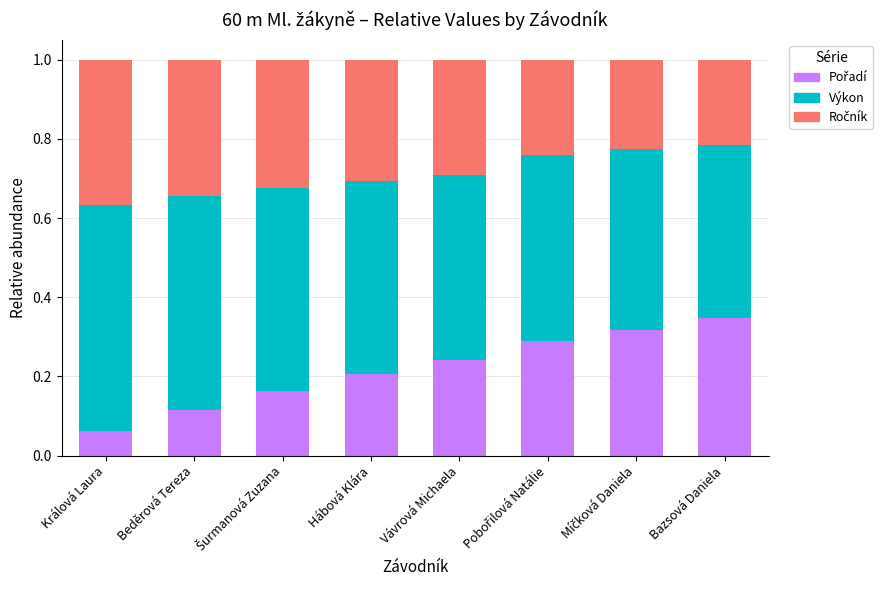

What is the total value across all series at Vávrová Michaela?

1.0